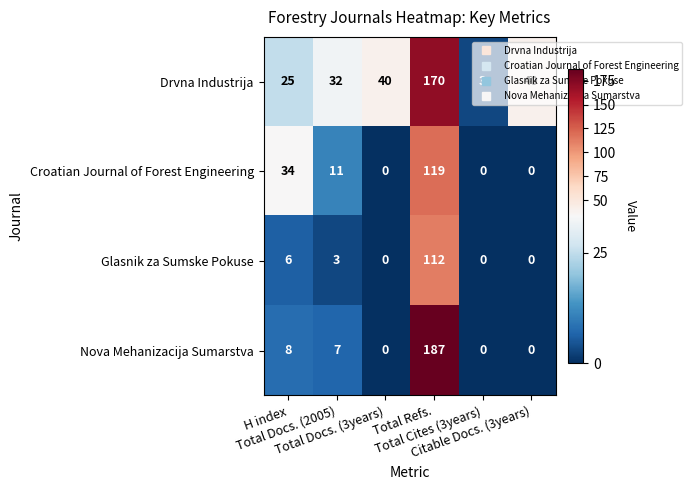

What is the greatest value displayed?

187